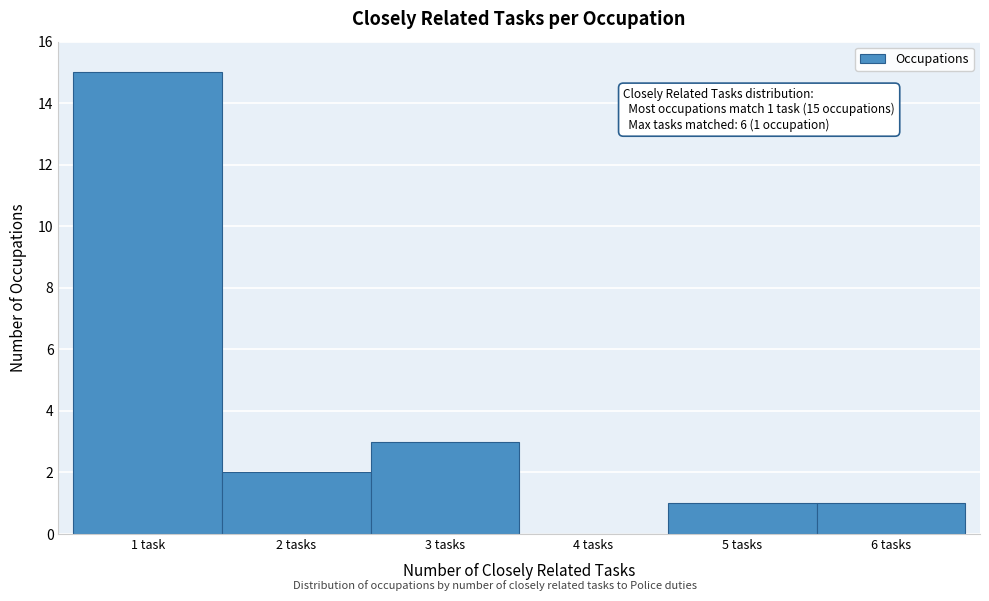

Reading left to right, what are all the values shown in this chart?

1 task=15	2 tasks=2	3 tasks=3	4 tasks=0	5 tasks=1	6 tasks=1